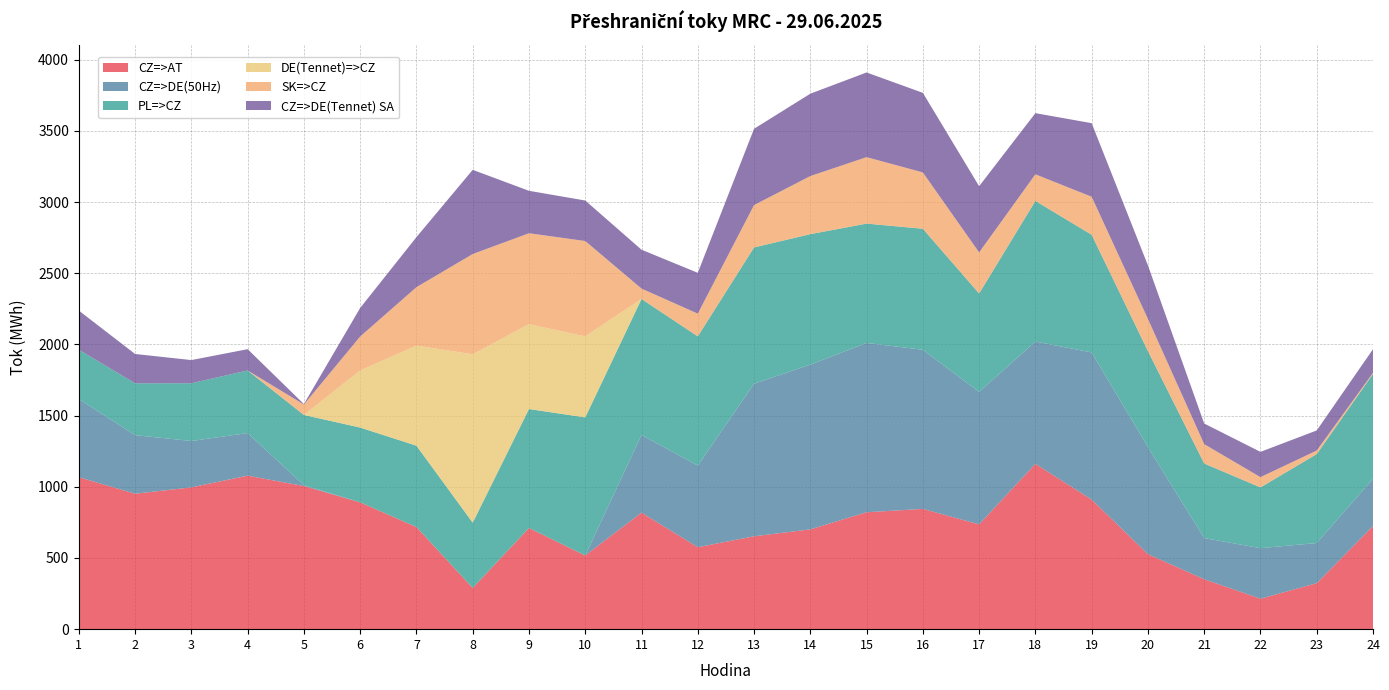

Reading left to right, what are all the values shown in this chart?

CZ=>AT: 1=1067.2	2=951.1	3=996.0	4=1078.0	5=1005.2	6=890.7	7=717.3	8=289.4	9=710.8	10=517.5	11=818.4	12=575.5	13=652.3	14=700.9	15=821.2	16=844.5	17=736.0	18=1161.0	19=910.0	20=526.8	21=350.6	22=213.9	23=322.8	24=724.3
CZ=>DE(50Hz): 1=549.2	2=411.6	3=325.5	4=299.3	5=6.5	6=0.0	7=0.0	8=0.0	9=0.0	10=0.0	11=546.0	12=573.5	13=1071.7	14=1157.0	15=1189.1	16=1117.8	17=930.2	18=859.1	19=1033.7	20=752.4	21=289.3	22=355.1	23=282.1	24=332.5
PL=>CZ: 1=346.5	2=364.2	3=405.8	4=439.6	5=492.8	6=525.3	7=571.4	8=458.7	9=835.5	10=969.8	11=954.8	12=907.6	13=957.1	14=916.5	15=838.2	16=850.1	17=691.5	18=987.5	19=826.4	20=674.3	21=523.8	22=426.6	23=624.9	24=736.0
DE(Tennet)=>CZ: 1=0.0	2=0.0	3=0.0	4=0.0	5=0.0	6=401.0	7=702.8	8=1182.5	9=595.9	10=569.1	11=0.0	12=0.0	13=0.0	14=0.0	15=0.0	16=0.0	17=0.0	18=0.0	19=0.0	20=0.0	21=0.0	22=0.0	23=0.0	24=0.0
SK=>CZ: 1=0.0	2=0.0	3=0.0	4=0.0	5=73.3	6=238.6	7=410.5	8=704.1	9=638.6	10=669.7	11=72.9	12=159.5	13=297.5	14=407.9	15=466.8	16=395.5	17=288.3	18=187.1	19=266.9	20=225.4	21=135.9	22=72.1	23=24.8	24=7.4
CZ=>DE(Tennet) SA: 1=274.6	2=205.8	3=162.7	4=149.6	5=3.2	6=200.5	7=351.4	8=591.3	9=298.0	10=284.5	11=273.0	12=286.7	13=535.8	14=578.5	15=594.6	16=558.9	17=465.1	18=429.5	19=516.8	20=376.3	21=144.7	22=177.6	23=141.1	24=166.2